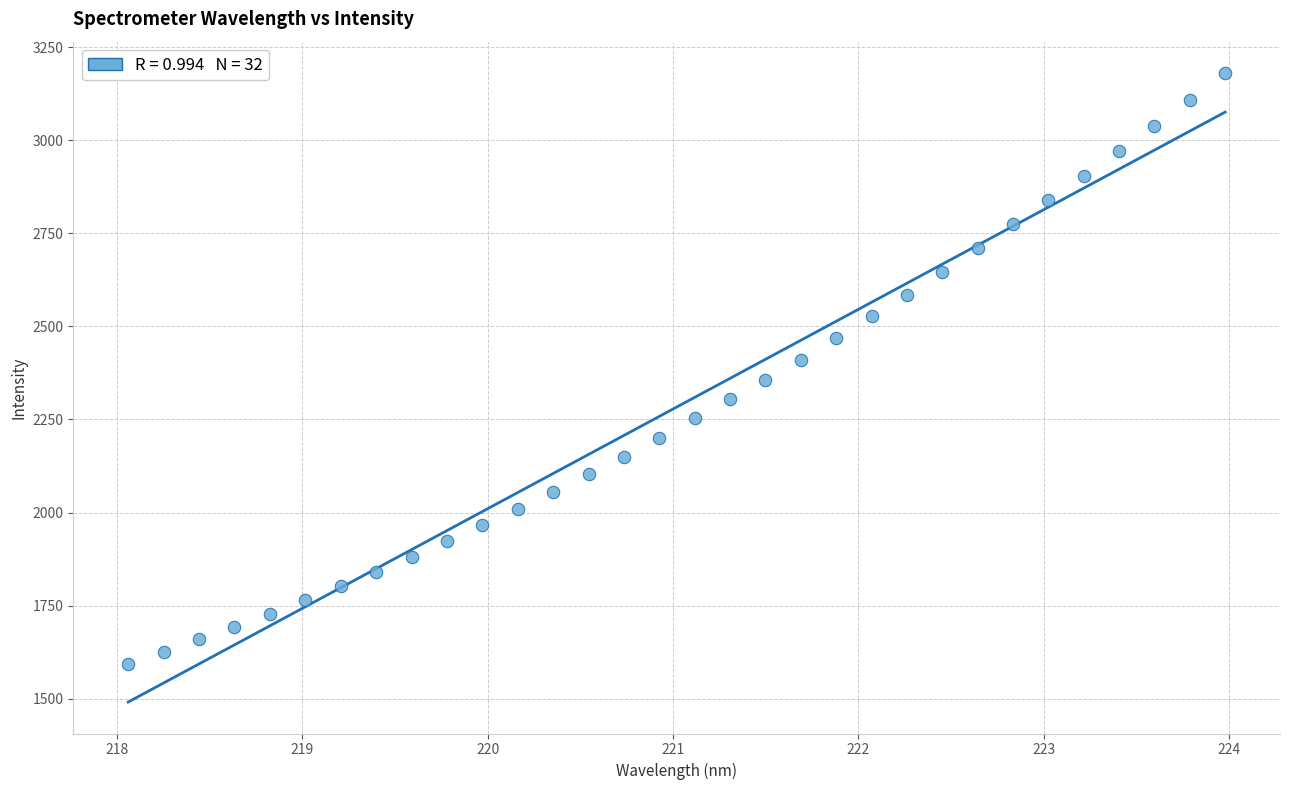

What is the range of X values (max minus min)?

5.9